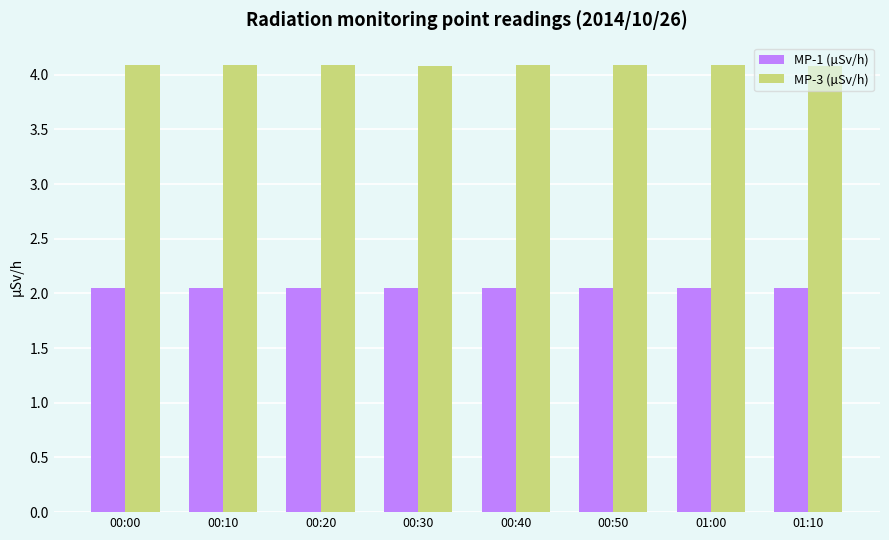

True or false: MP-3 (µSv/h) has a value of 1.4 at 00:40.

False